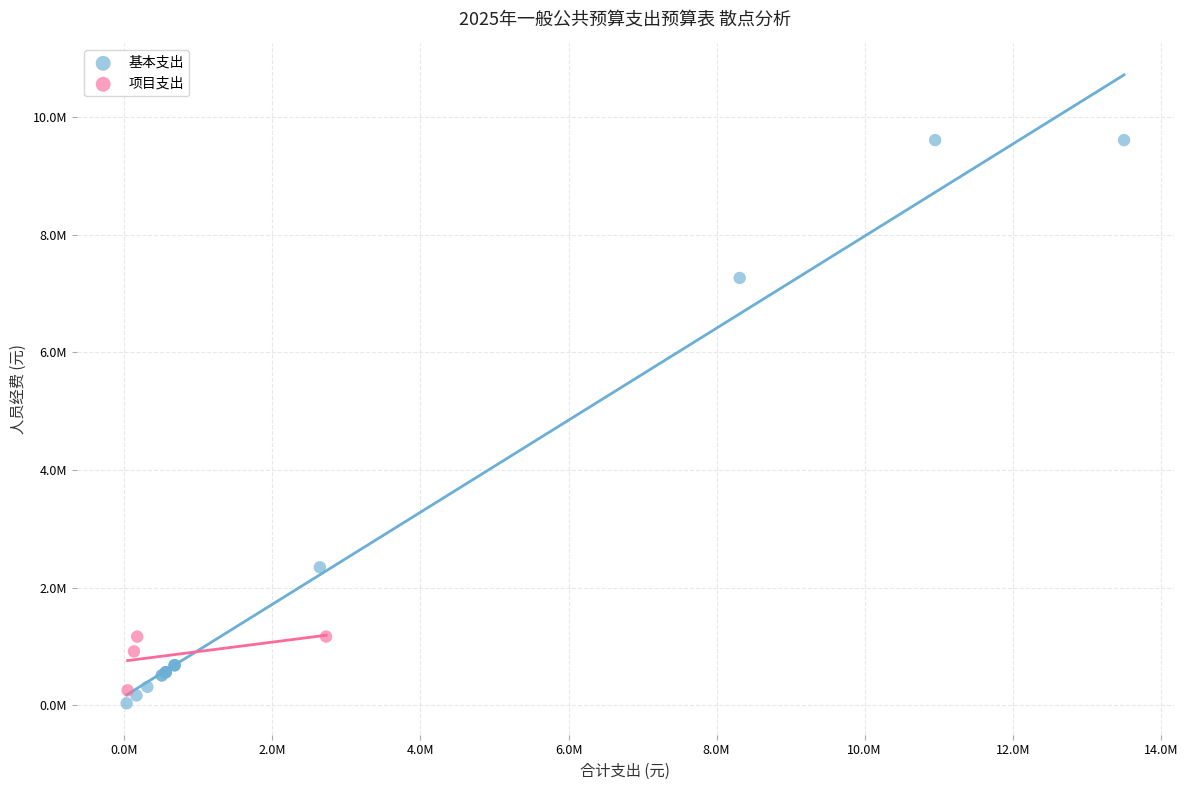

Which series contains the highest Y value?

基本支出